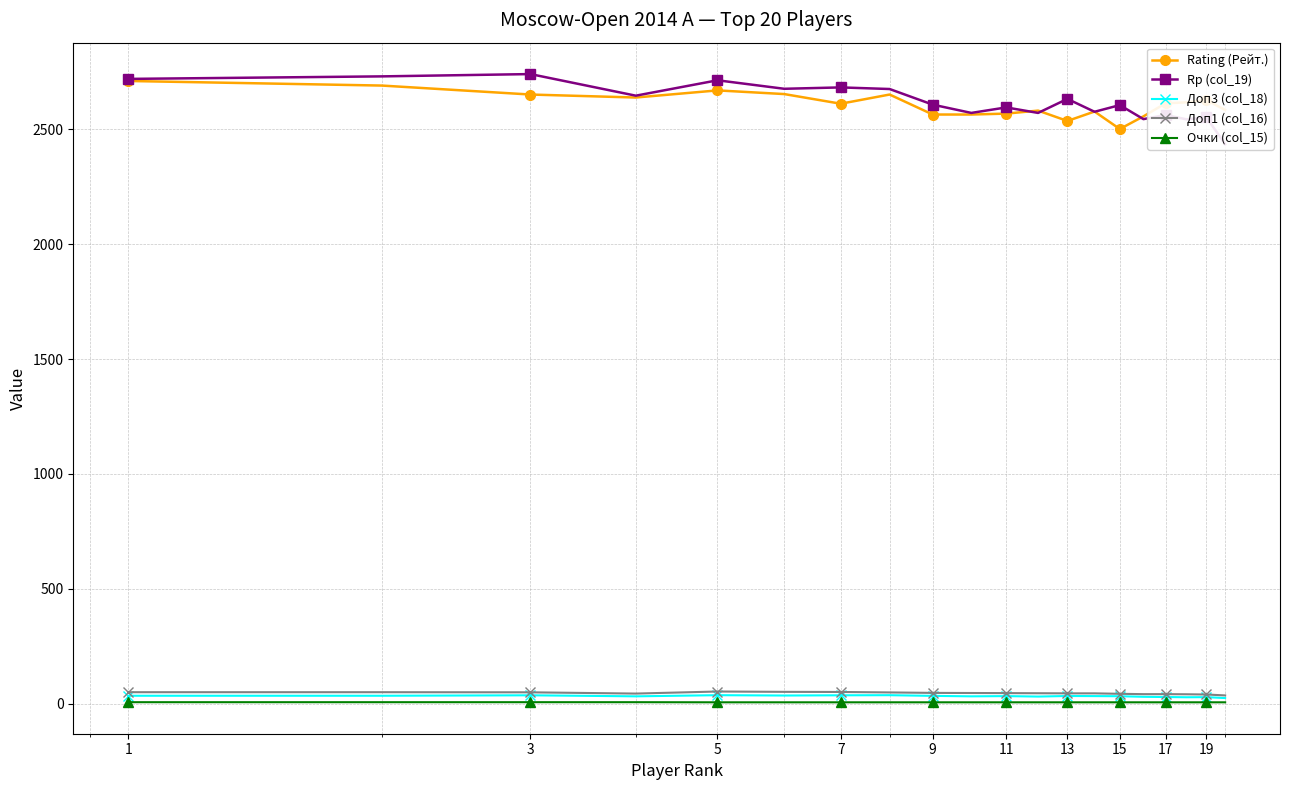

True or false: Rating (Рейт.) and Доп3 (col_18) cross at least once.

False